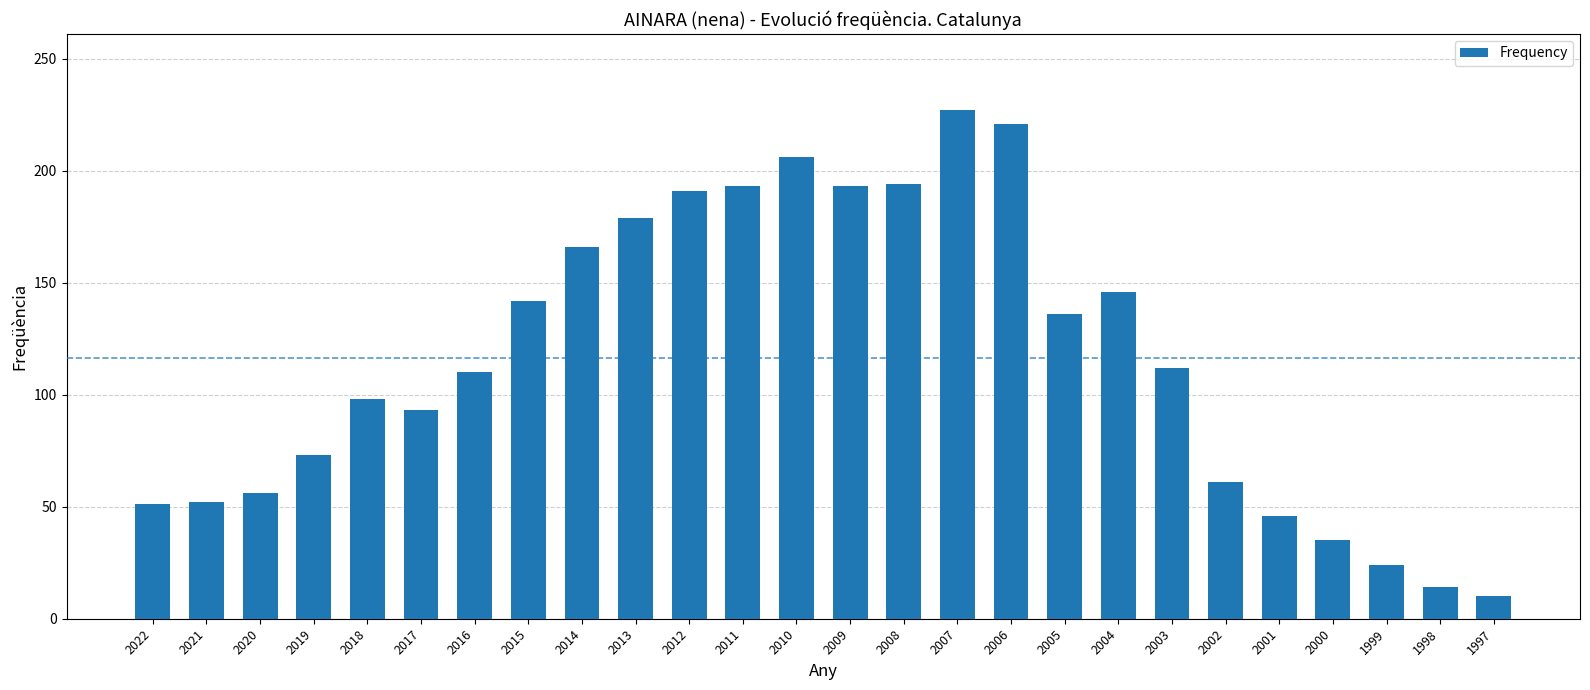

True or false: the data shows 281 at 2013.

False